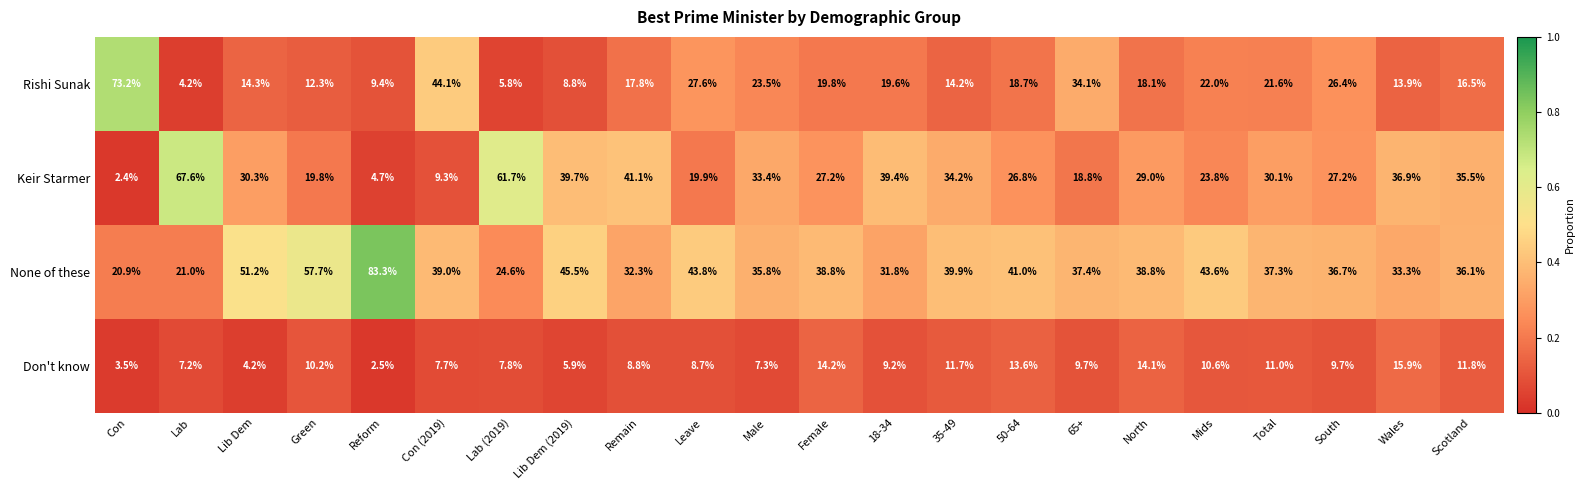

The Don't know series shows 5.7 at Wales. True or false?

False